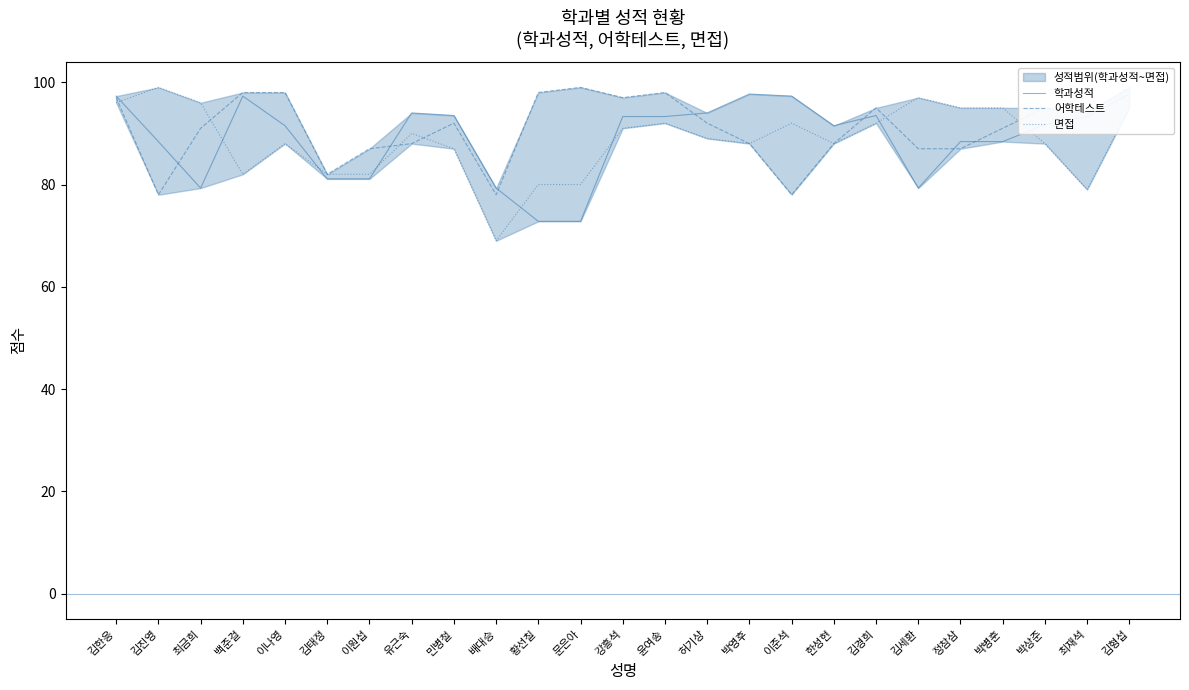

What is the label of the 10th point from the right?

박영후